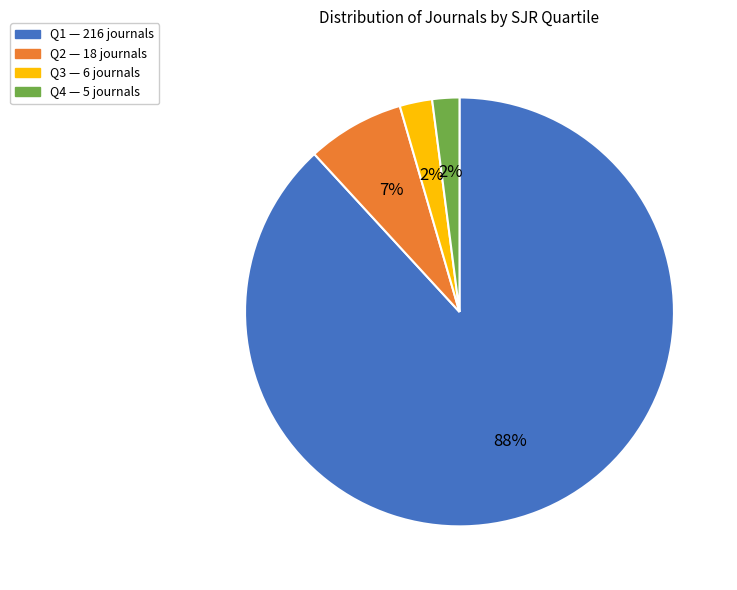

What is the largest slice in the pie chart?

Q1